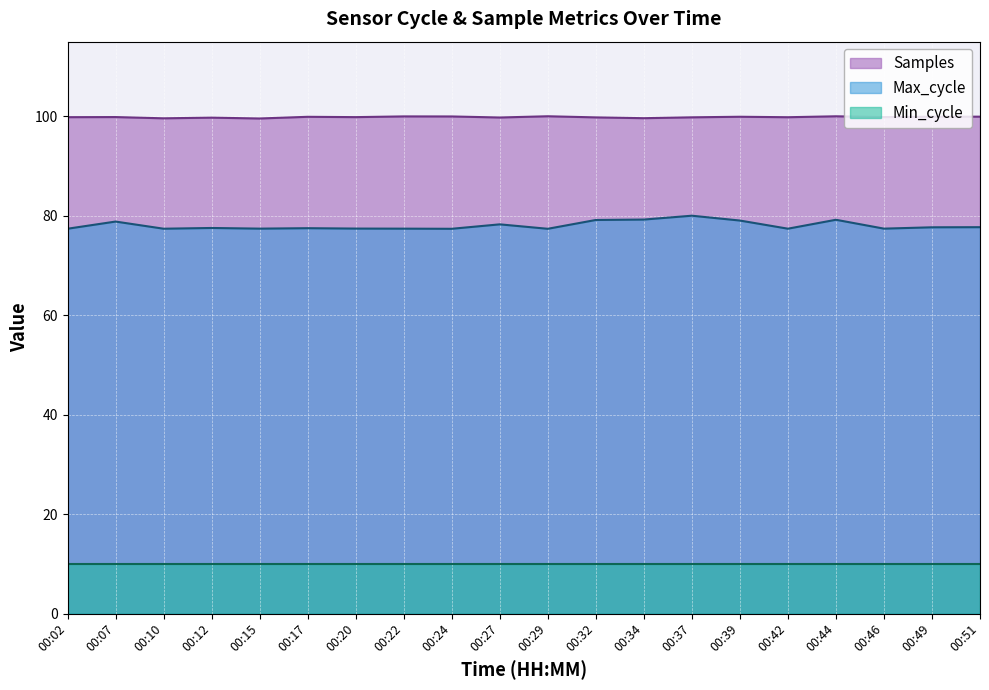

How many lines are shown in the chart?

3